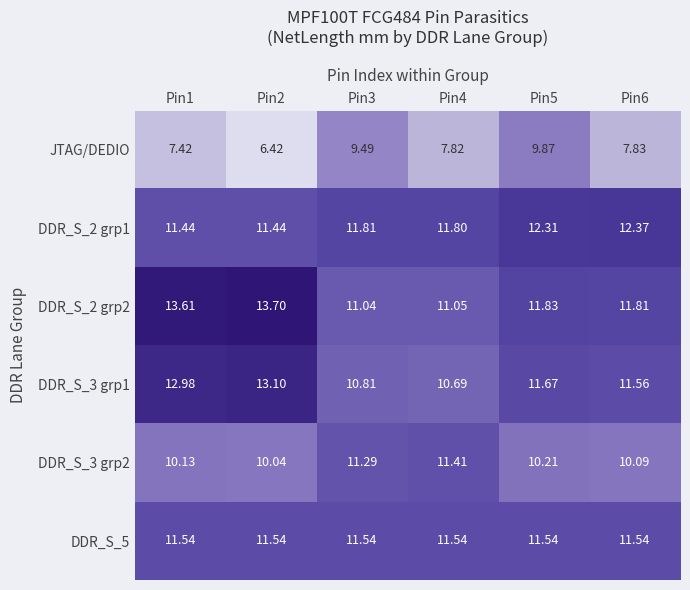

How many distinct data groups are displayed?

6